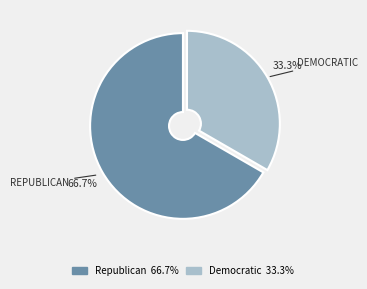

Does Republican account for over 50% of the chart?

Yes